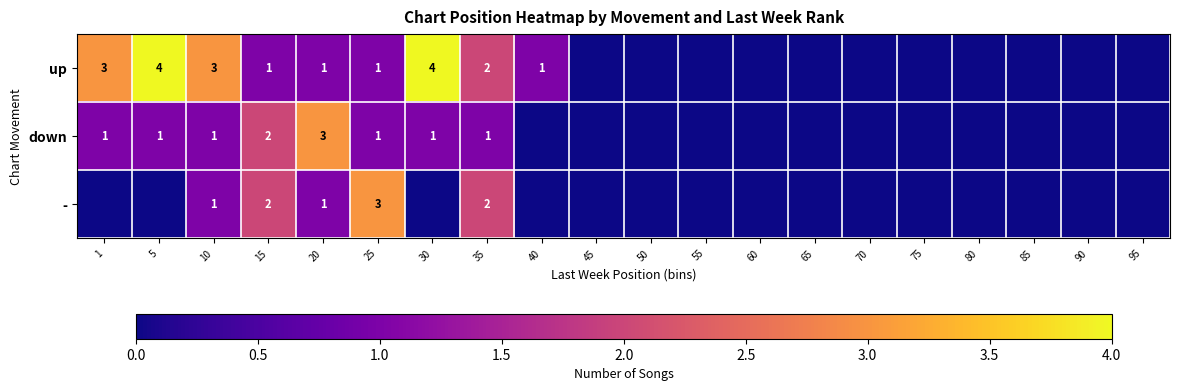

At which category is the sum across all series the highest?

5